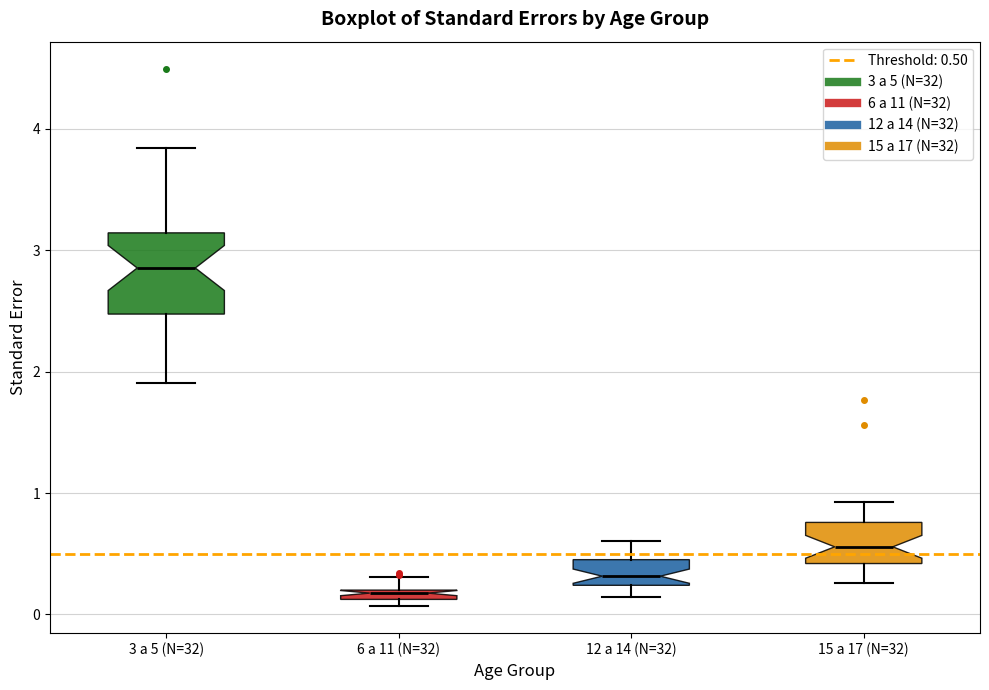

Where is the lower edge of the box for 15 a 17 (N=32) on the y-axis? The values are not printed on the chart, so give them approximately, as read against the axis.

0.4